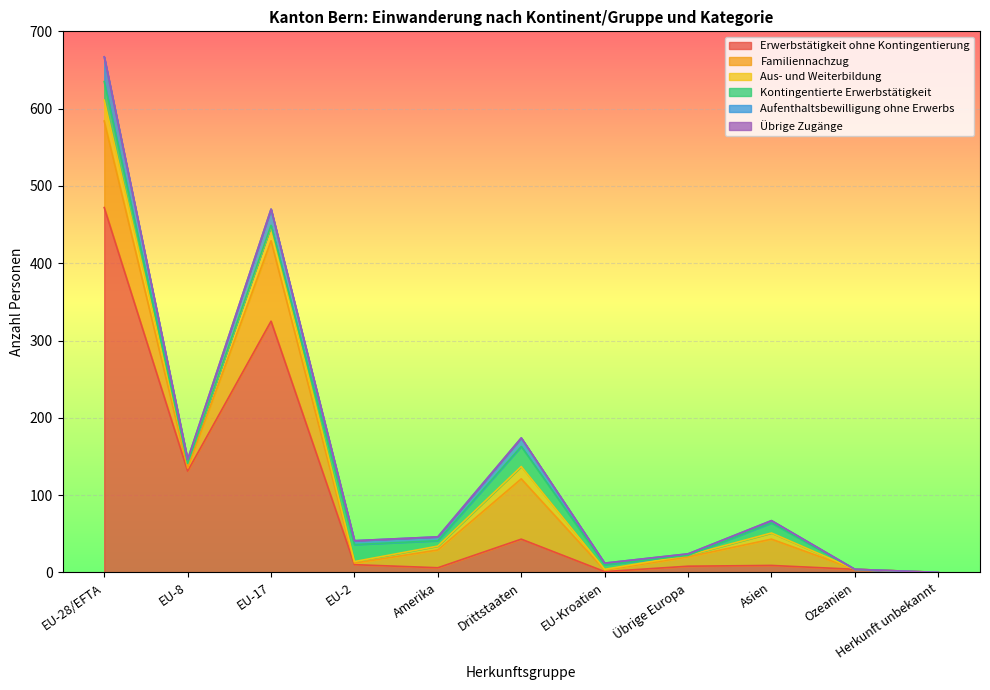

How many interior local peaks does the Aus- und Weiterbildung series have?

3